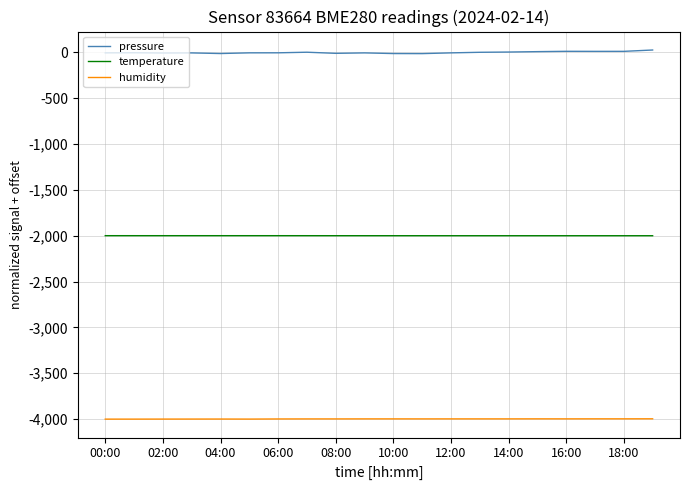

What is the minimum value shown in the chart?

-4002.0